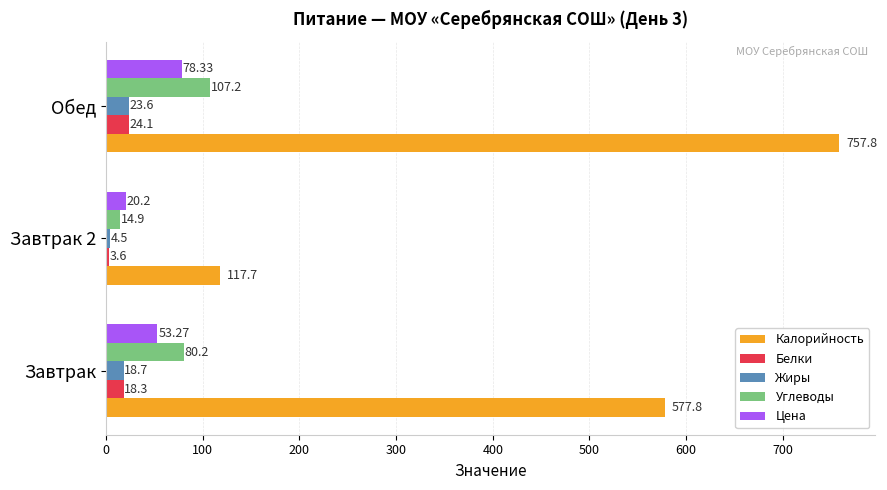

List the labels in order of Цена value, smallest first.

Завтрак 2, Завтрак, Обед